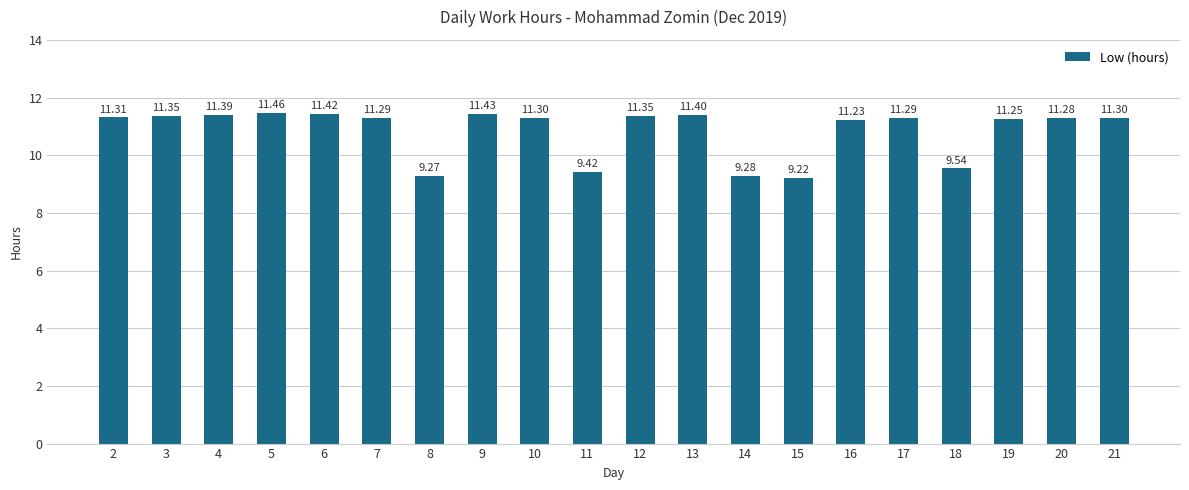

Approximately how many times larger is the value at 21 compared to 7?

1.0